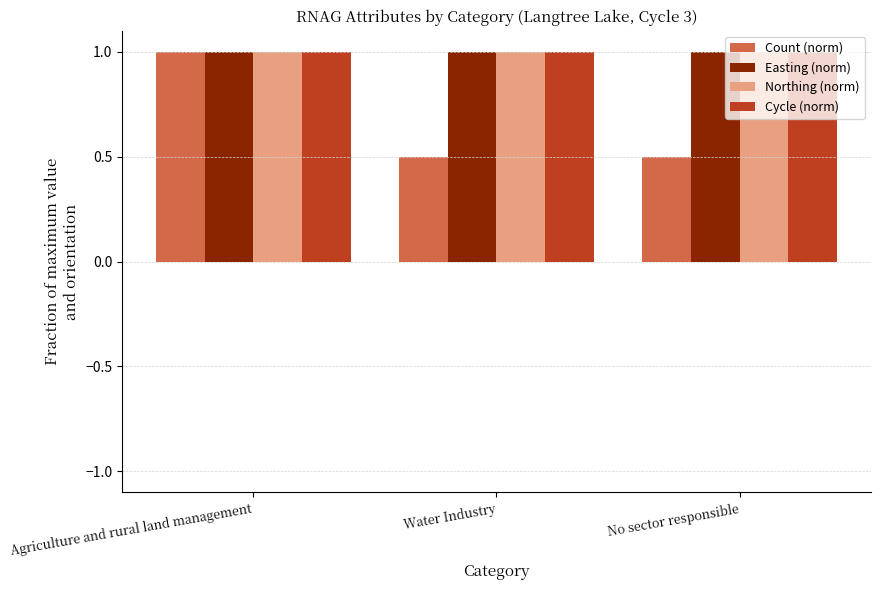

What is the label of the 1st bar from the left?

Agriculture and rural land management